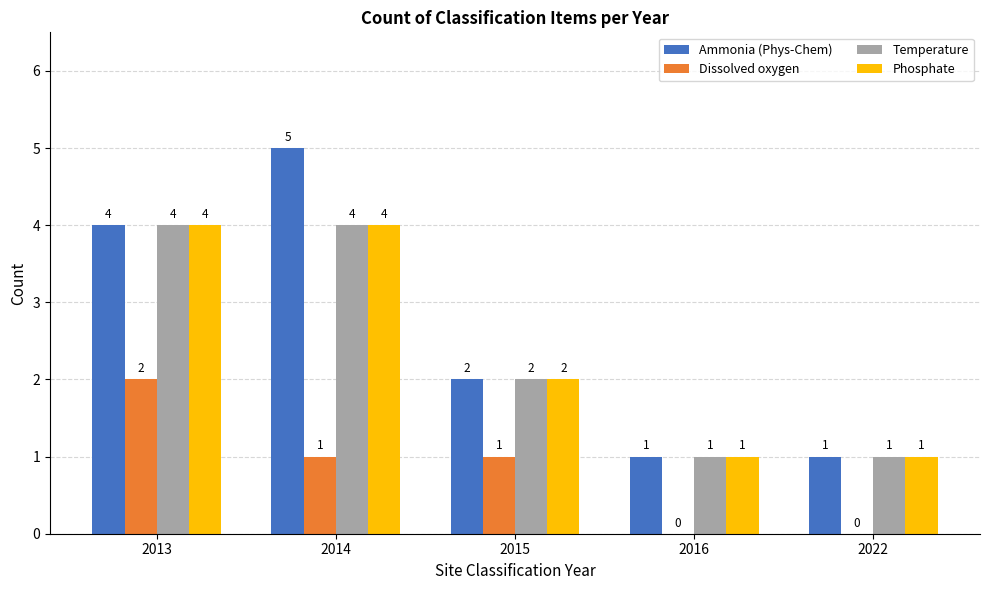

Reading left to right, list all the values displayed in this chart.

Ammonia (Phys-Chem): 2013=4	2014=5	2015=2	2016=1	2022=1
Dissolved oxygen: 2013=2	2014=1	2015=1	2016=0	2022=0
Temperature: 2013=4	2014=4	2015=2	2016=1	2022=1
Phosphate: 2013=4	2014=4	2015=2	2016=1	2022=1